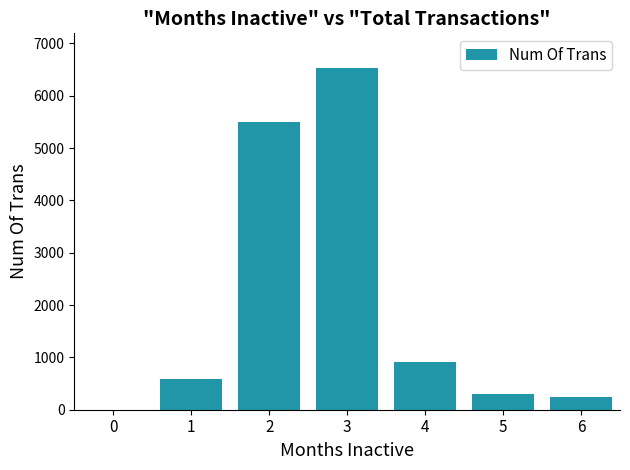

Reading left to right, transcribe all the data shown in this chart.

0.0	595.3	5496.3	6538.1	907.5	302.4	249.2